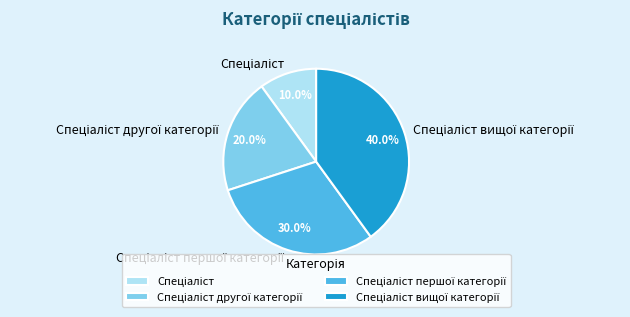

Is there any slice that represents more than half of the pie?

No